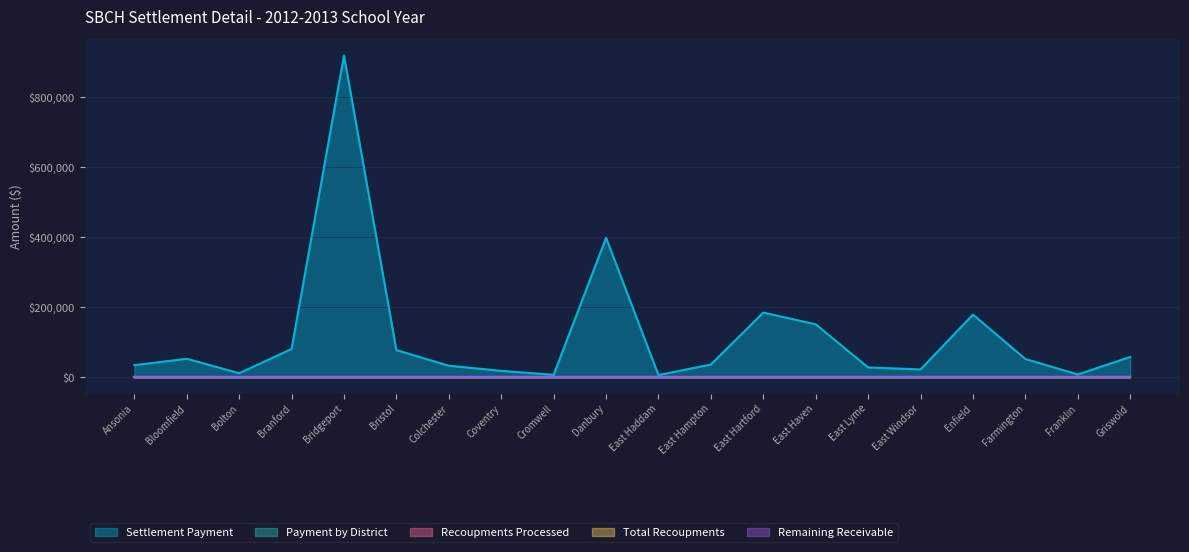

Rank the categories by Settlement Payment value from highest to lowest.

Bridgeport, Danbury, East Hartford, Enfield, East Haven, Branford, Bristol, Griswold, Bloomfield, Farmington, East Hampton, Ansonia, Colchester, East Lyme, East Windsor, Coventry, Bolton, Franklin, Cromwell, East Haddam